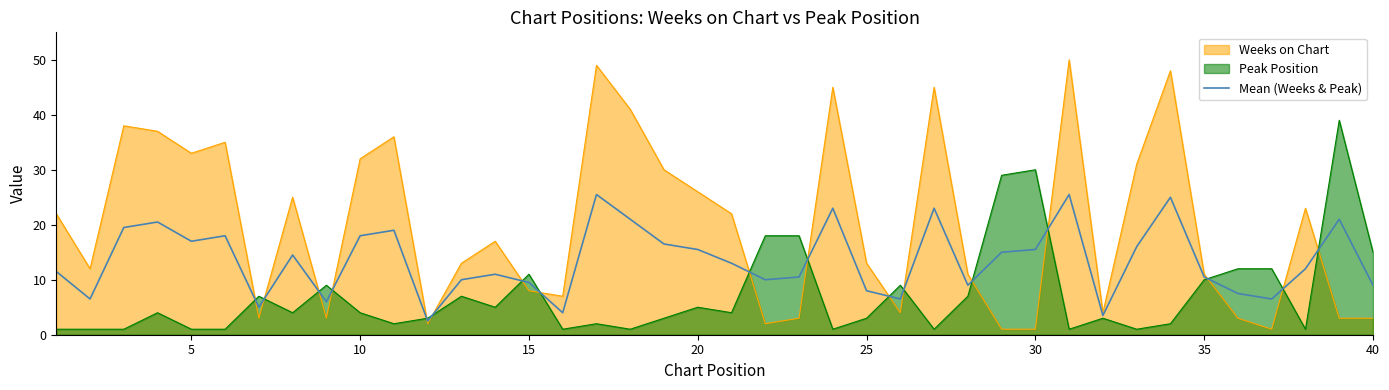

What is the highest value of the Mean (Weeks & Peak) series?

25.5